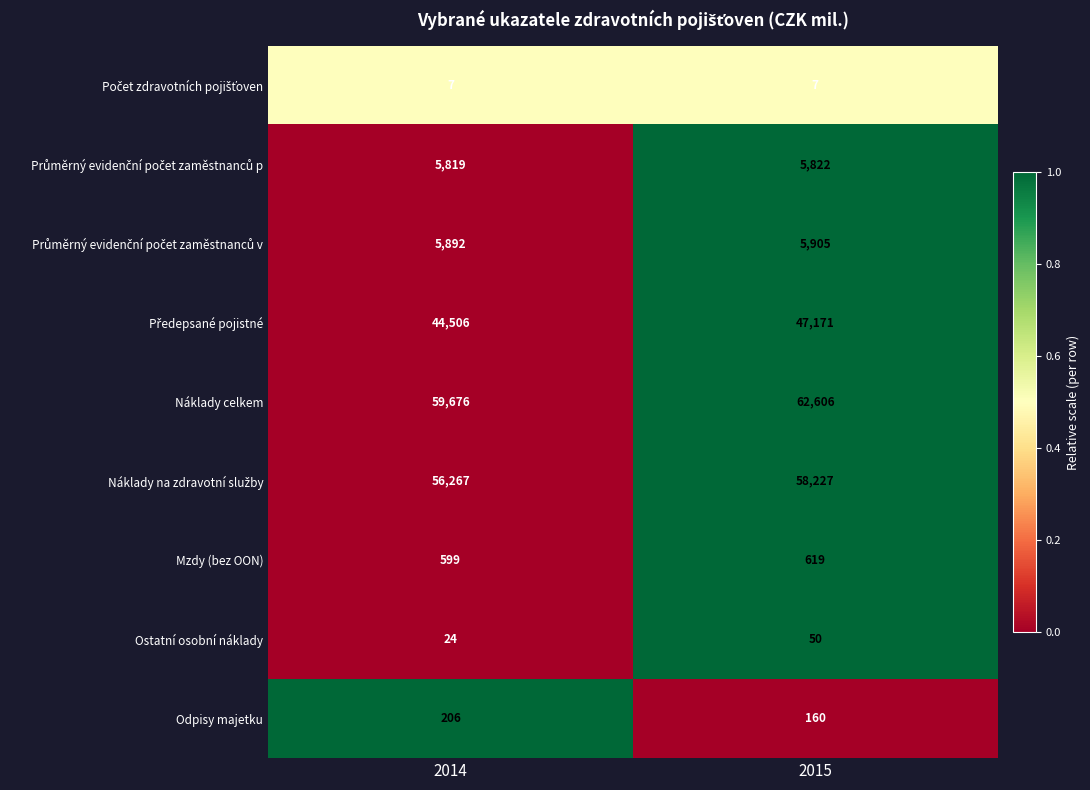

What is the sum of the Ostatní osobní náklady values at 2014 and 2015?

74